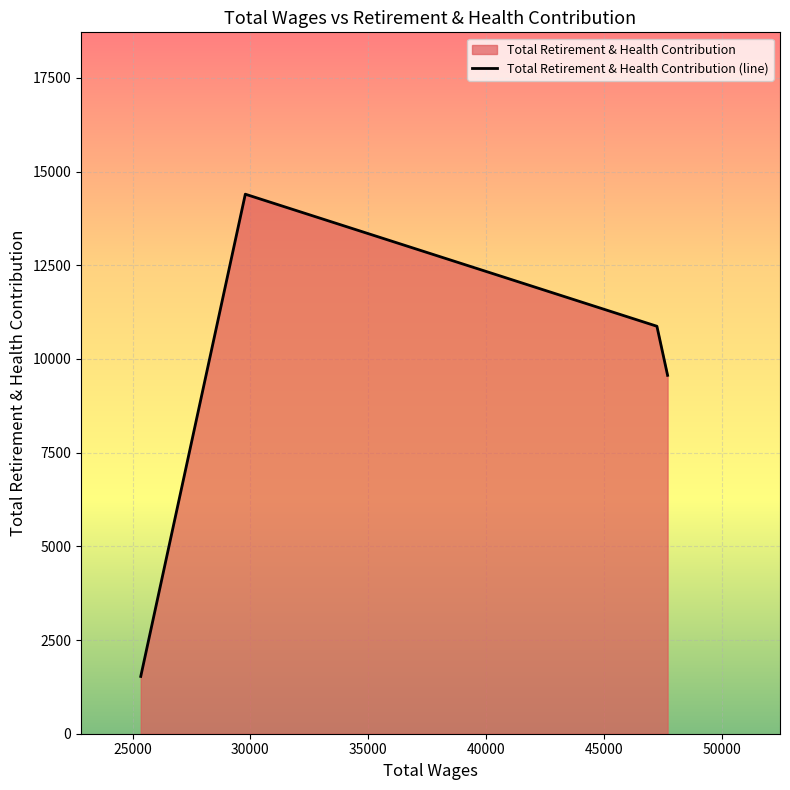

True or false: there are more than 1 points higher than both neighbors.

False